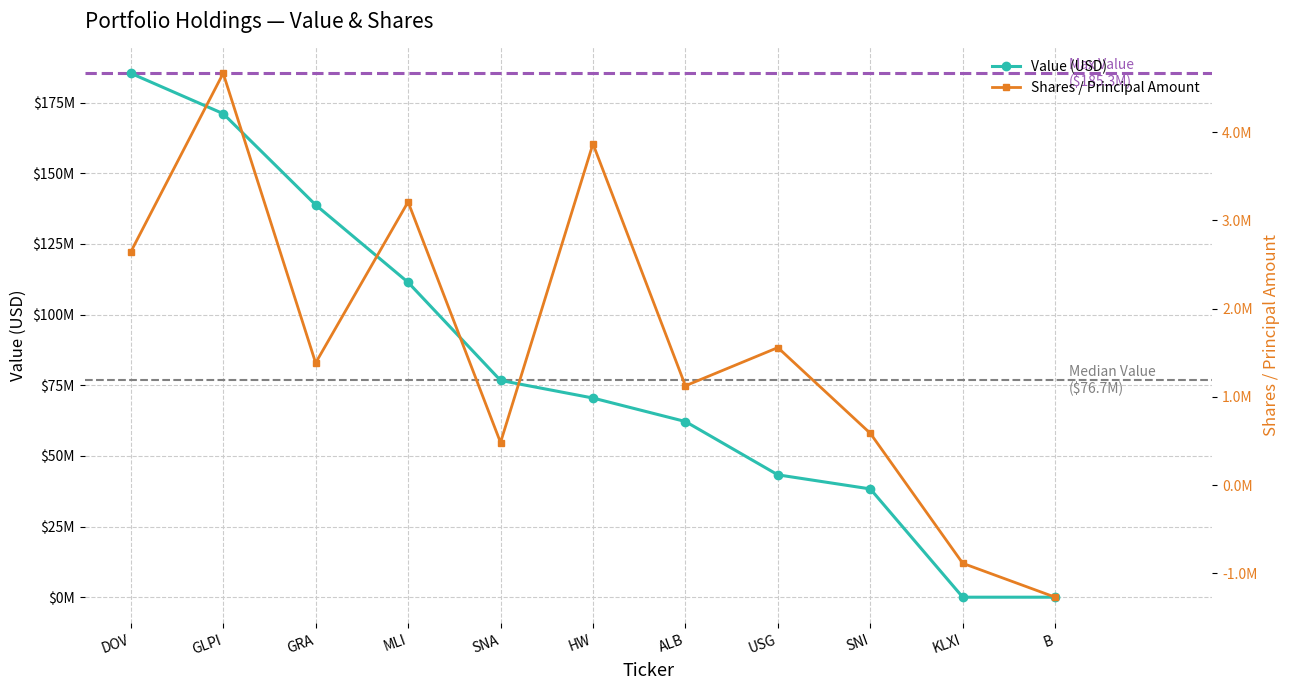

What is the difference between the second highest and minimum values in the Value (USD) series?

171064000